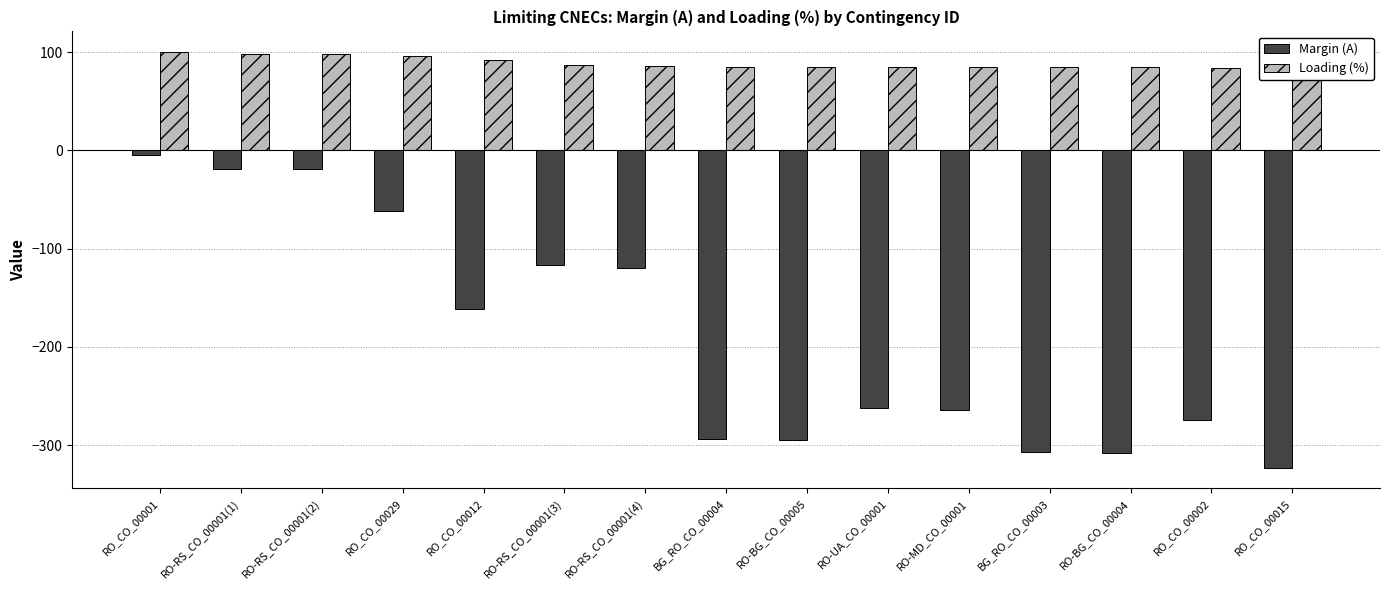

At how many categories does at least one series exceed 82?

15